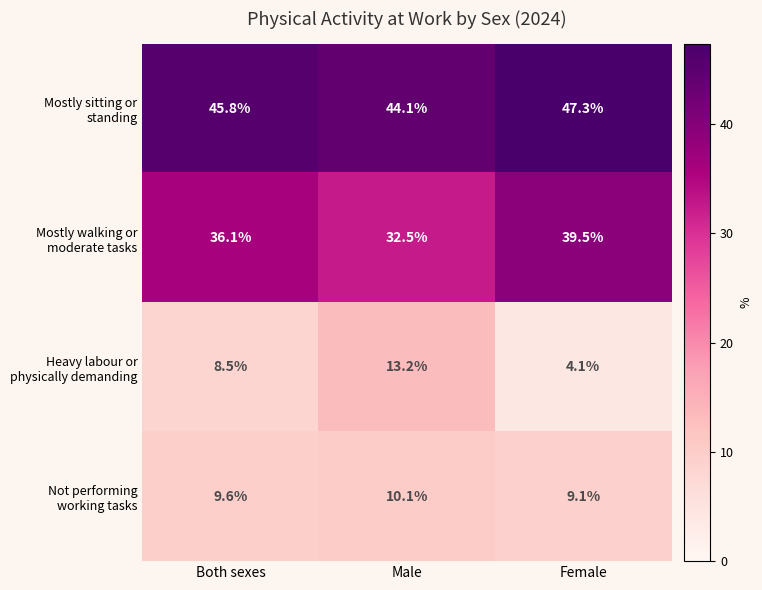

What is the spread (max minus min) of values at Both sexes?

37.3